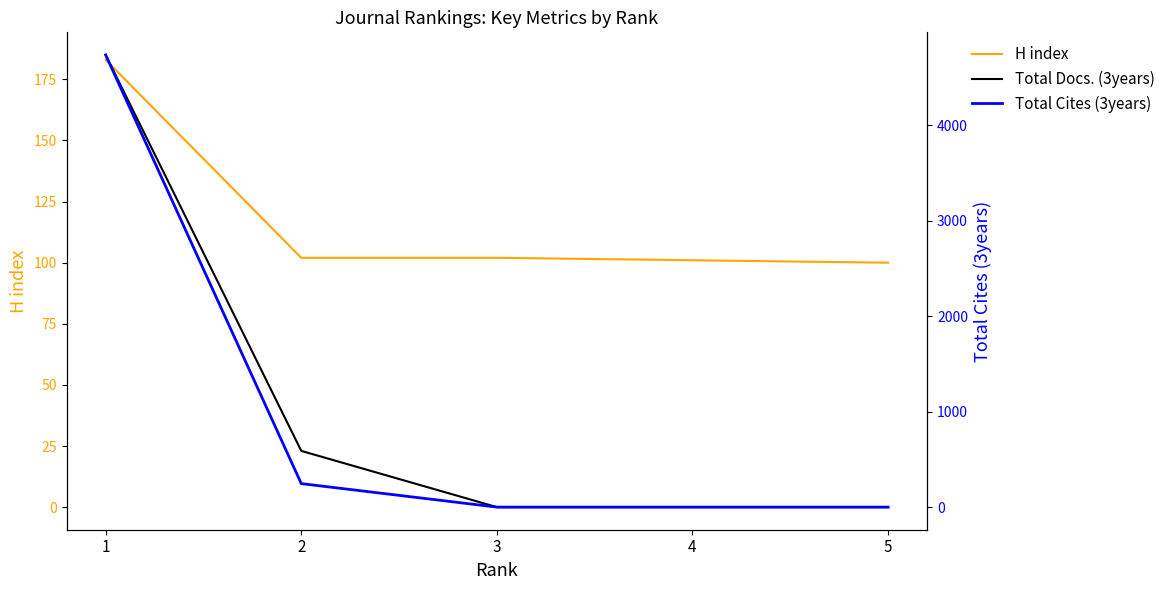

What are all the series names shown in the legend?

H index, Total Docs. (3years), Total Cites (3years)